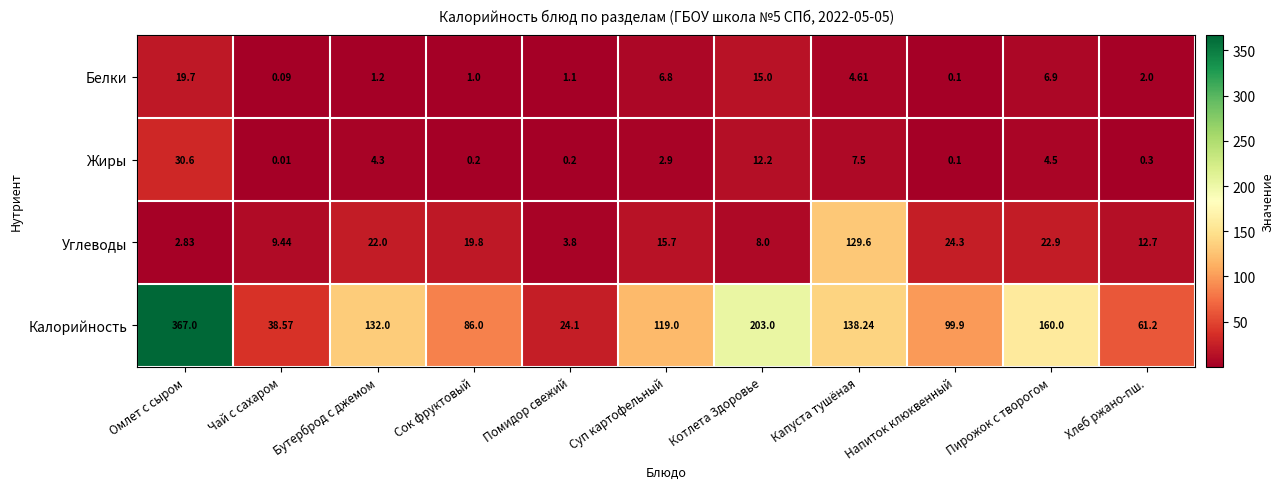

Which category has the highest value across all series?

Омлет с сыром